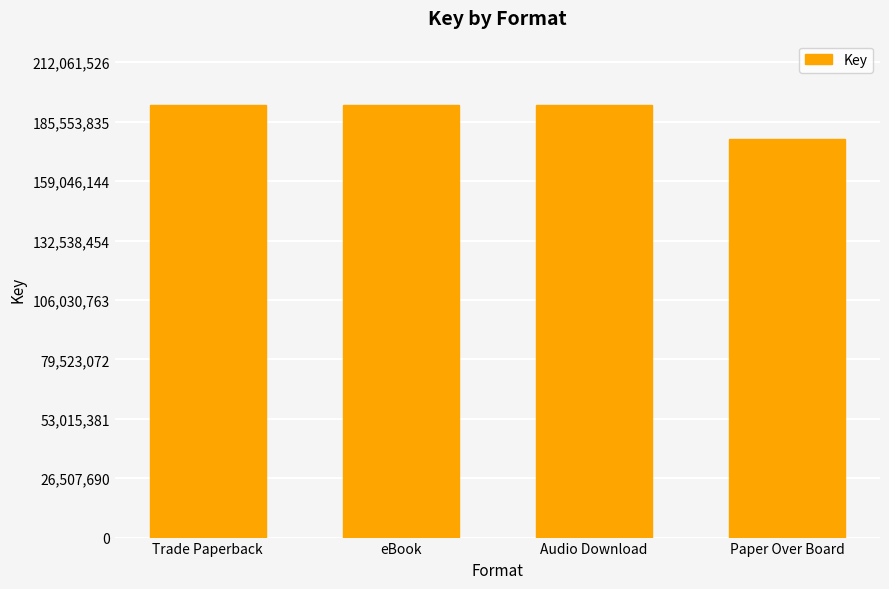

Reading right to left, what are all the values shown in this chart?

Paper Over Board=177705097	Audio Download=192783206	eBook=192783206	Trade Paperback=192783206